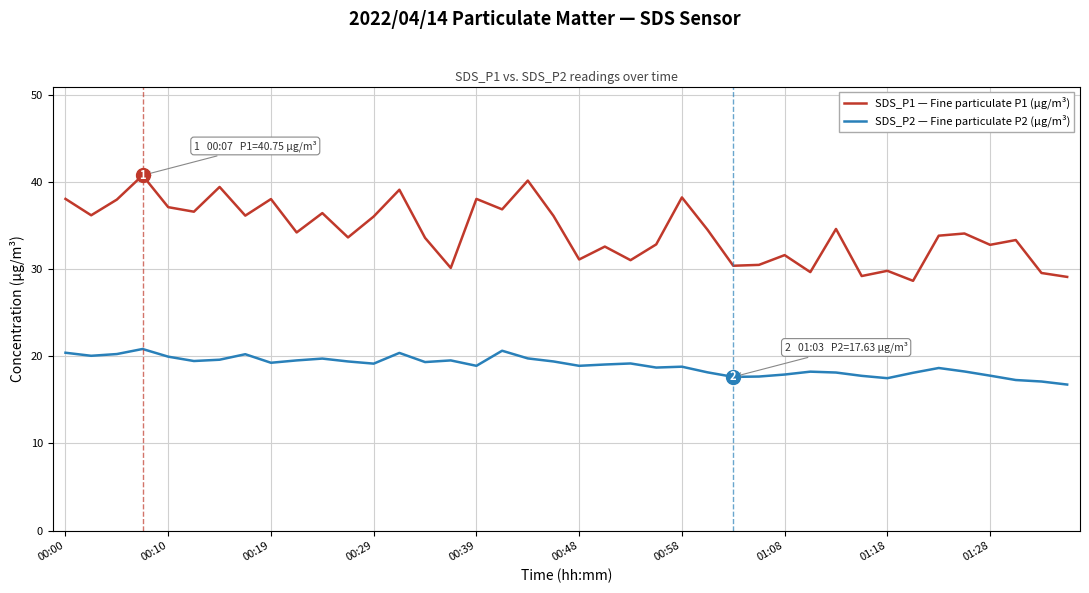

What is the smallest value displayed?

16.8